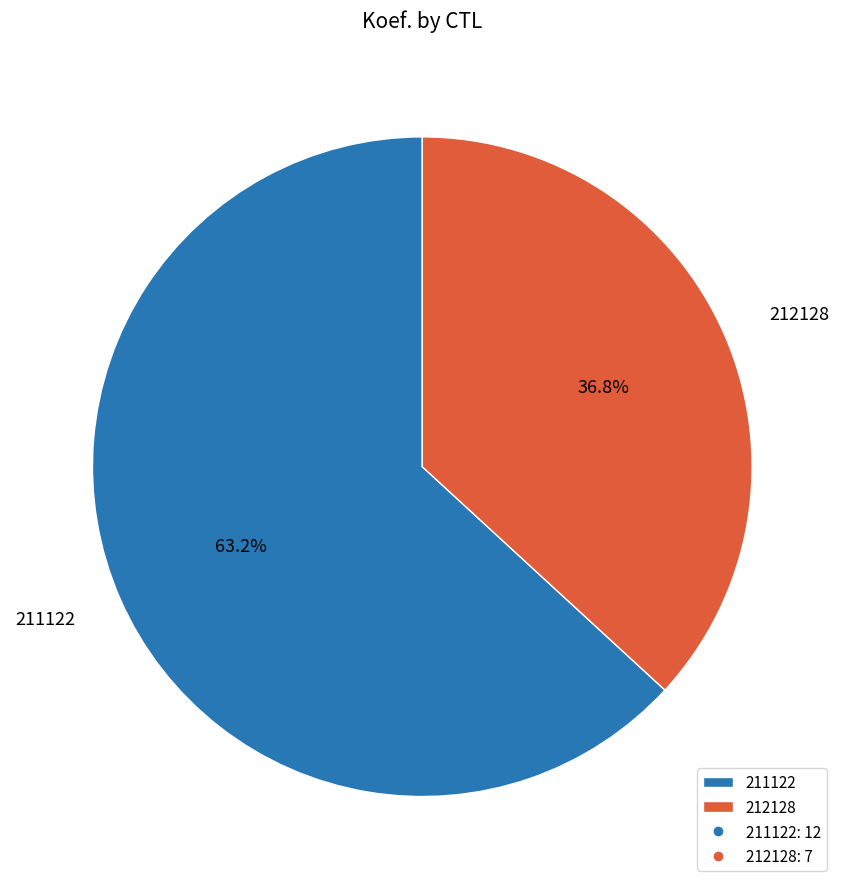

To the nearest percent, what is the difference between the 211122 and 212128 slice percentages?

26%